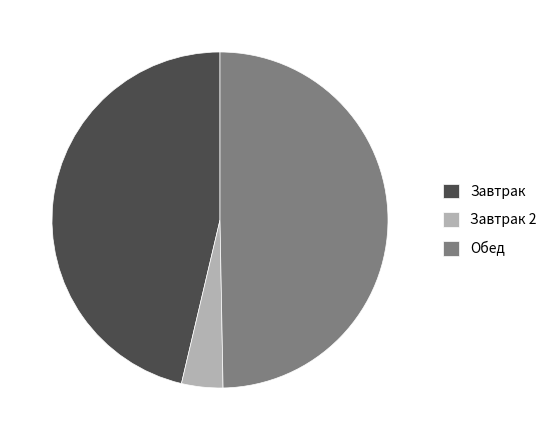

Which slice is the smallest?

Завтрак 2